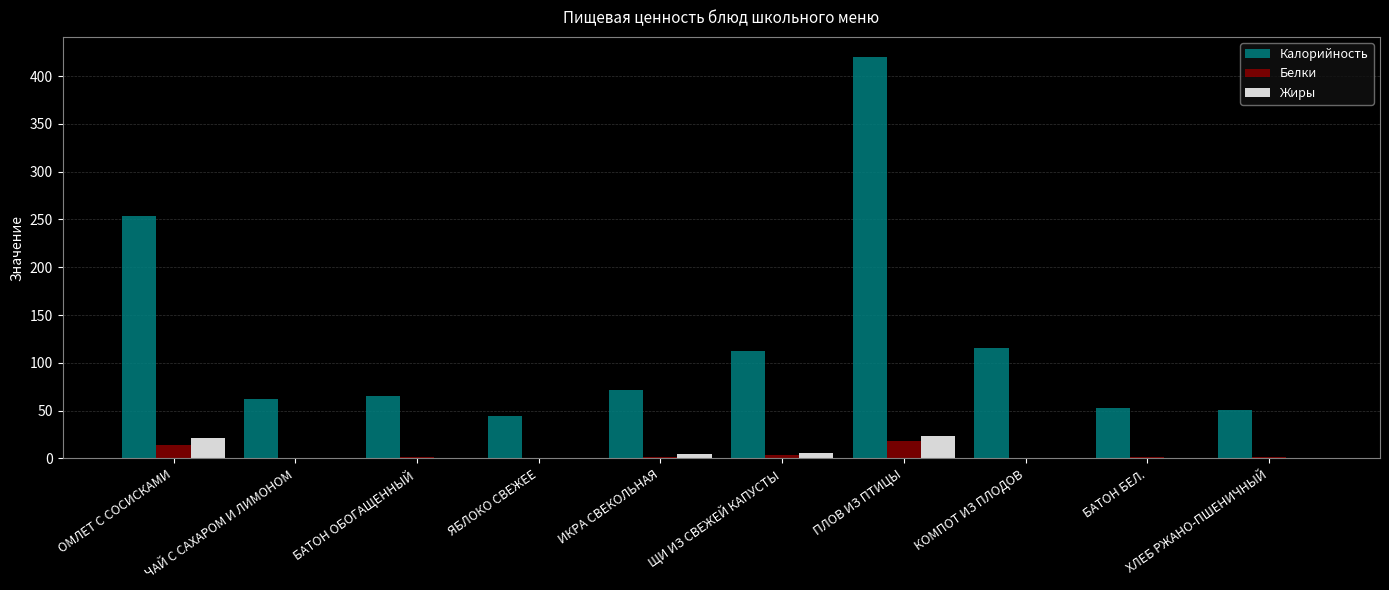

At which label does Калорийность reach its peak?

ПЛОВ ИЗ ПТИЦЫ